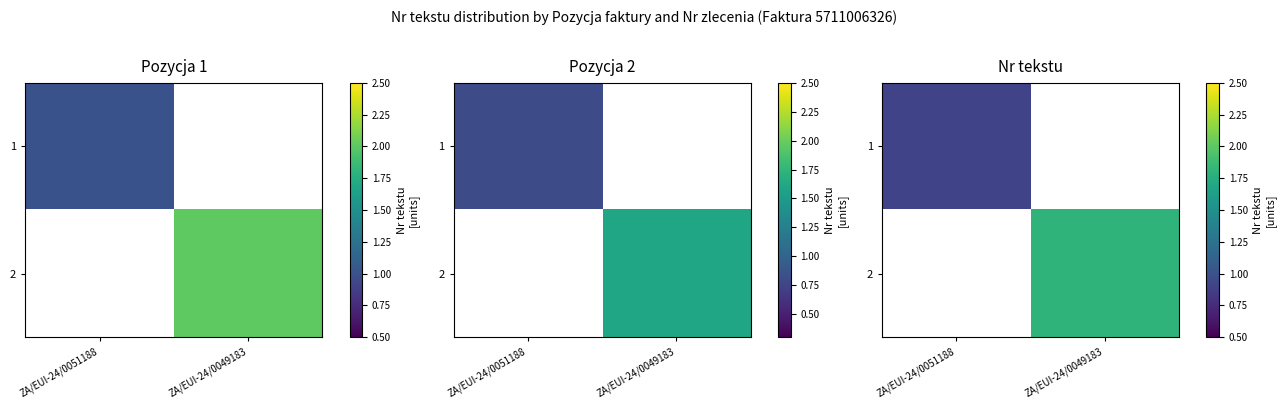

How many series are shown in this chart?

2